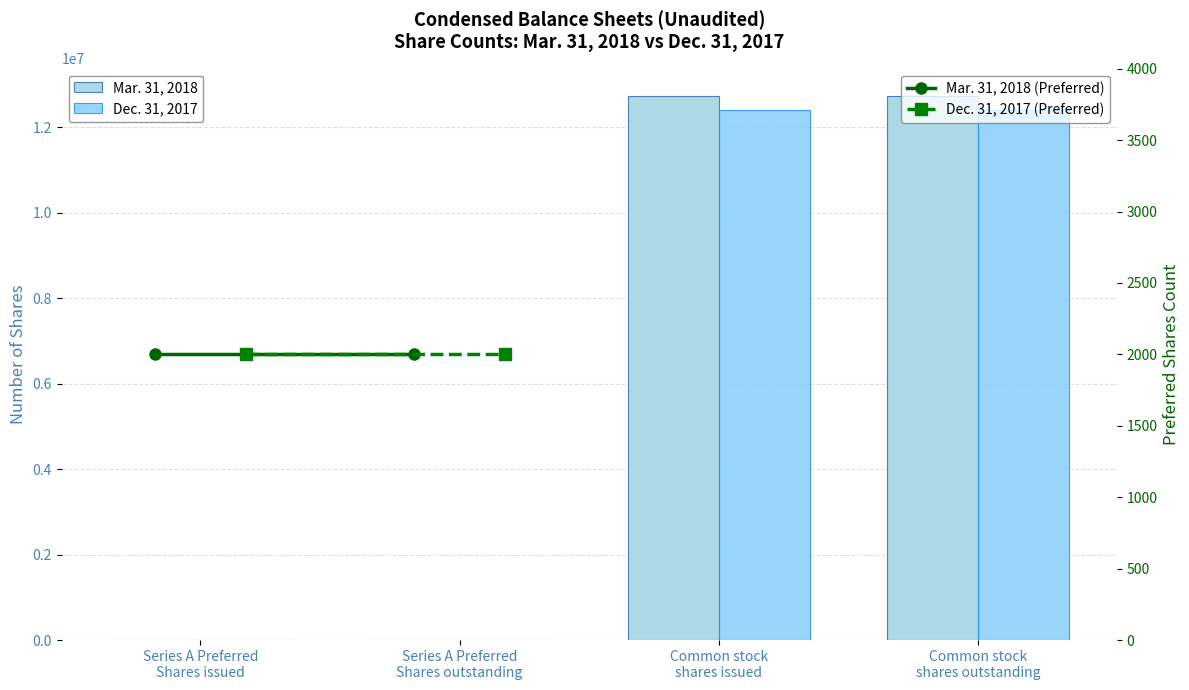

Where is Dec. 31, 2017 nearest to the value 6203455?

Series A Preferred
Shares issued